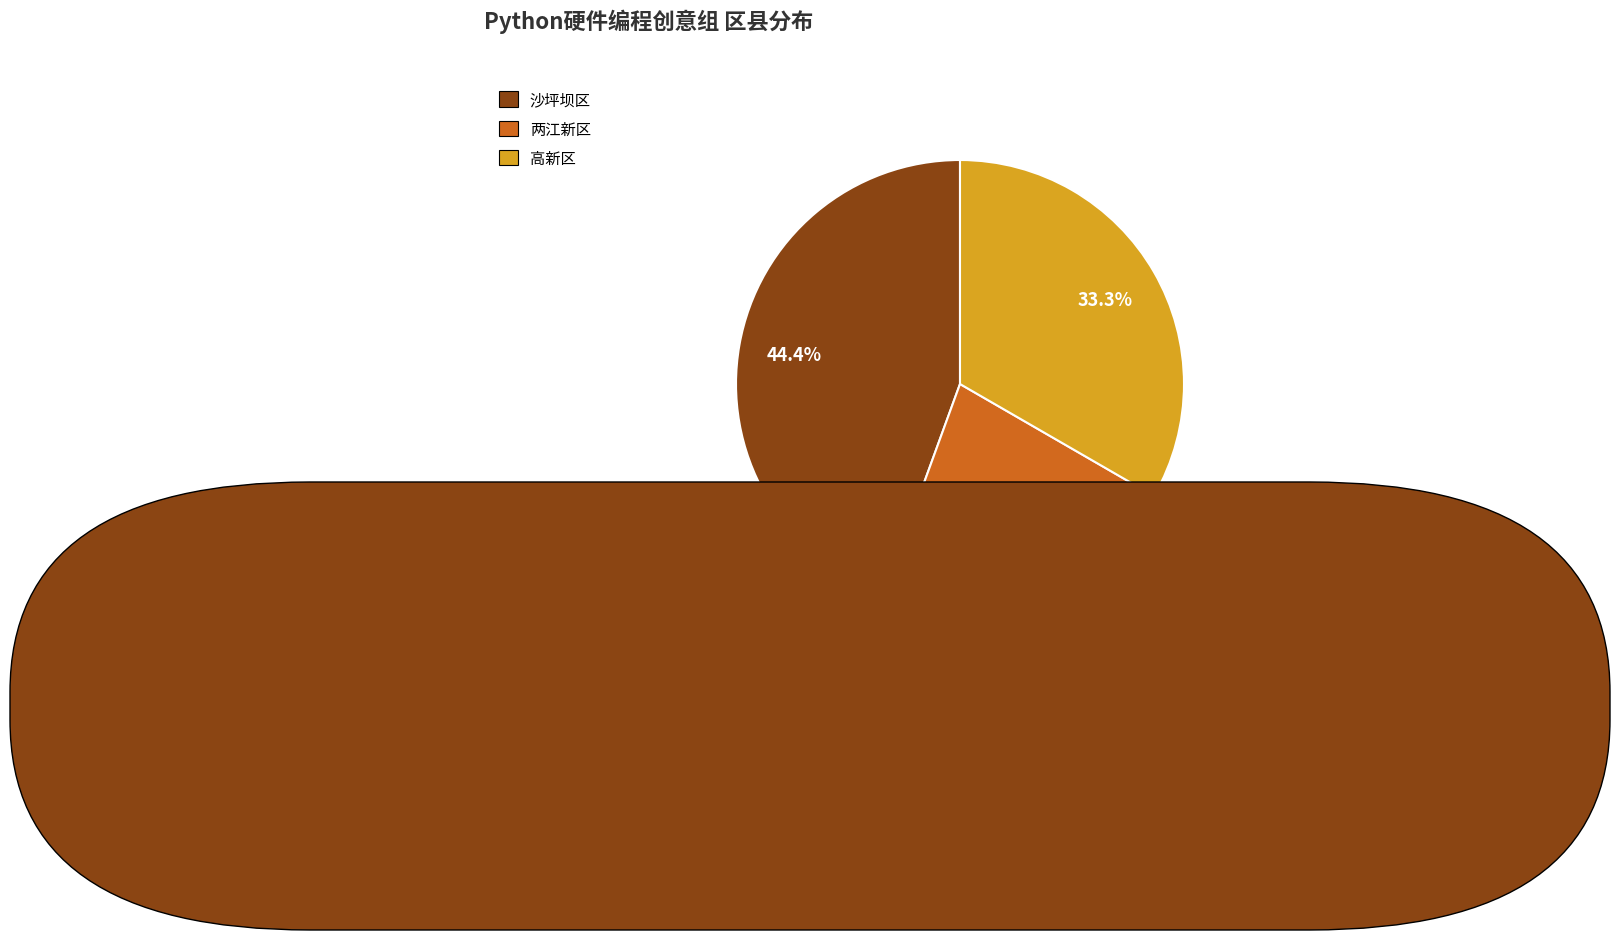

What percentage is the 沙坪坝区 slice, to the nearest percent?

44%